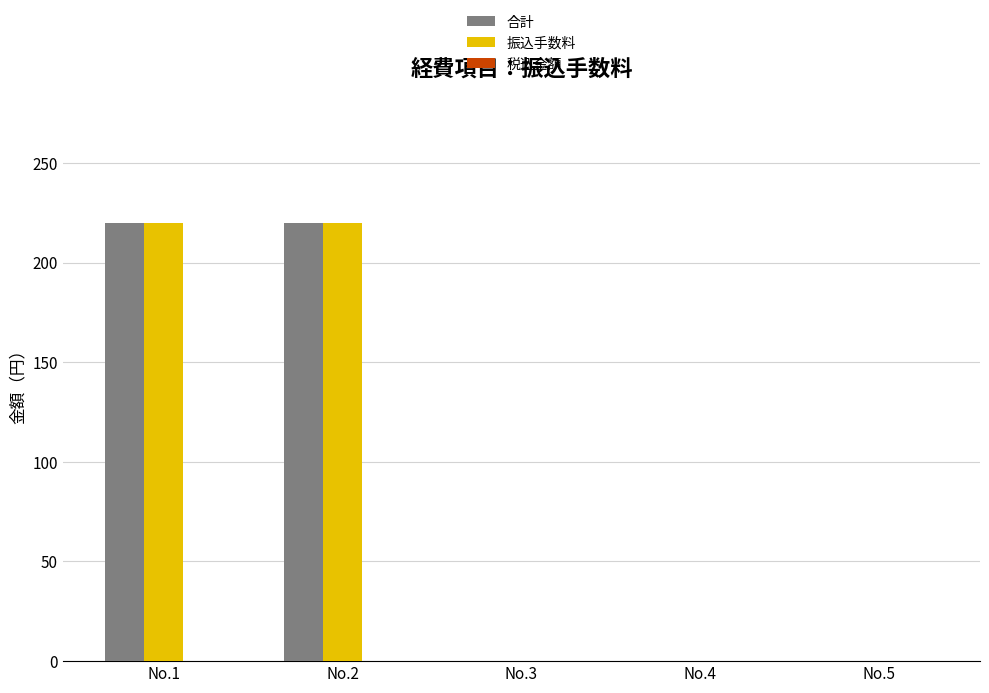

What is the maximum value shown in the chart?

220